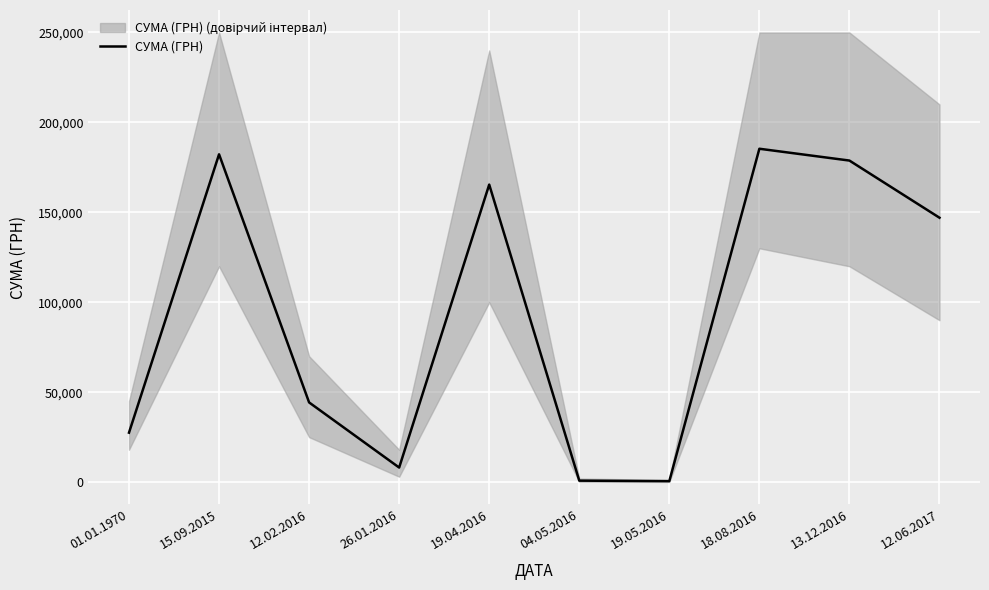

How many data points are less than 147000?

5